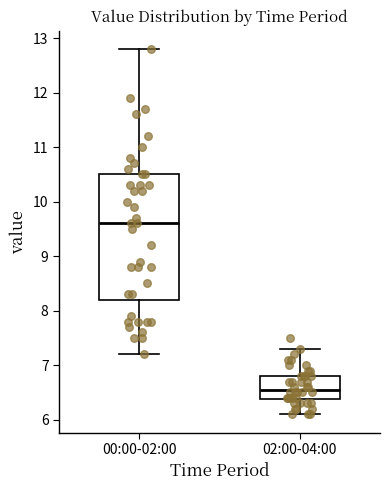

Where does the lower whisker of the box for 02:00-04:00 end on the y-axis? The values are not printed on the chart, so give them approximately, as read against the axis.

6.1